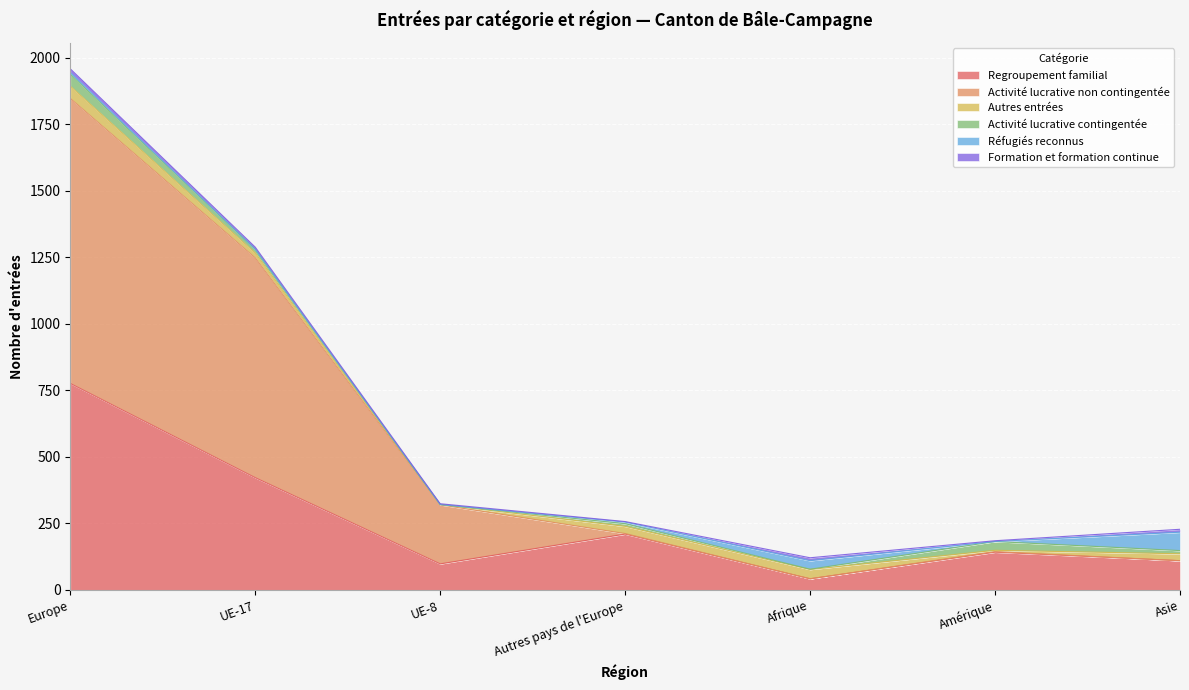

Which series has the largest range (max minus min)?

Activité lucrative non contingentée